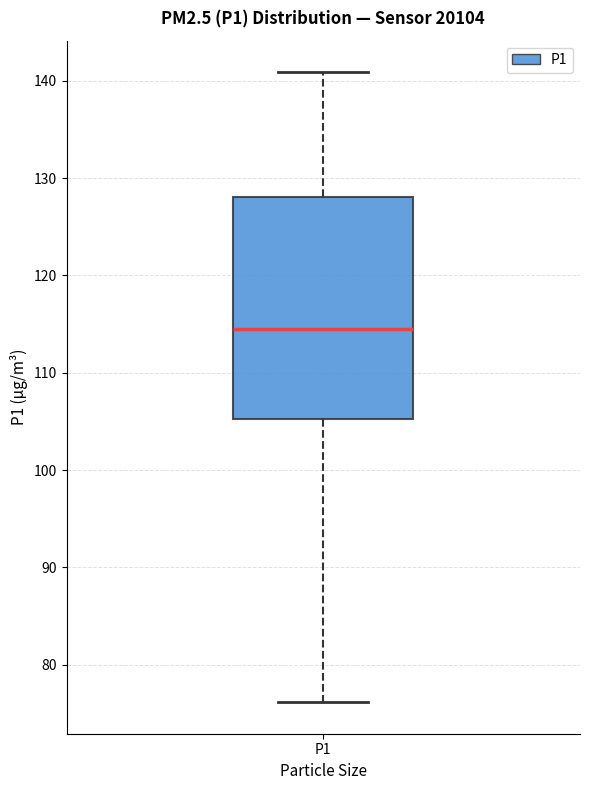

Where does the median line of the box for P1 sit on the y-axis? The values are not printed on the chart, so give them approximately, as read against the axis.

114